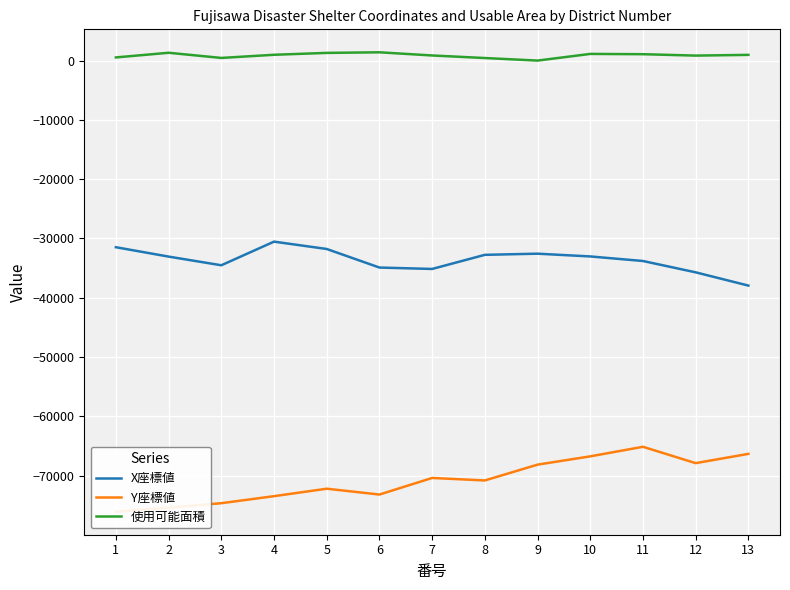

Reading left to right, what are all the values shown in this chart?

X座標値: -31472.6	-33054.7	-34515.6	-30532.2	-31770.4	-34900.4	-35136.9	-32756.7	-32562.2	-33027.8	-33796.0	-35707.2	-37942.9
Y座標値: -76079.6	-75389.0	-74637.5	-73451.9	-72194.1	-73177.3	-70382.1	-70803.2	-68136.1	-66738.9	-65124.8	-67883.5	-66319.1
使用可能面積: 533.0	1318.0	447.0	978.0	1297.0	1396.0	862.0	431.0	0.0	1125.0	1075.0	841.0	964.0